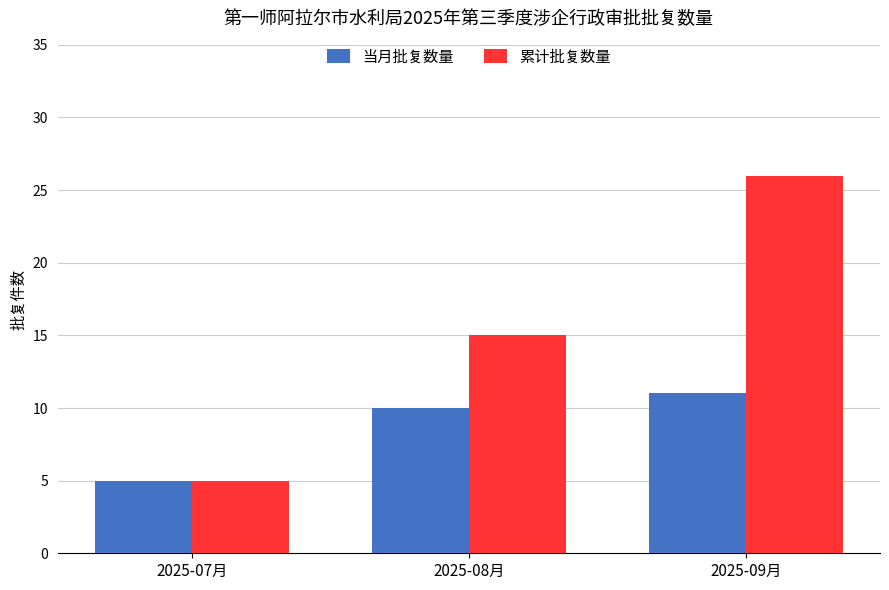

What is the sum of the 累计批复数量 values at 2025-09月 and 2025-08月?

41